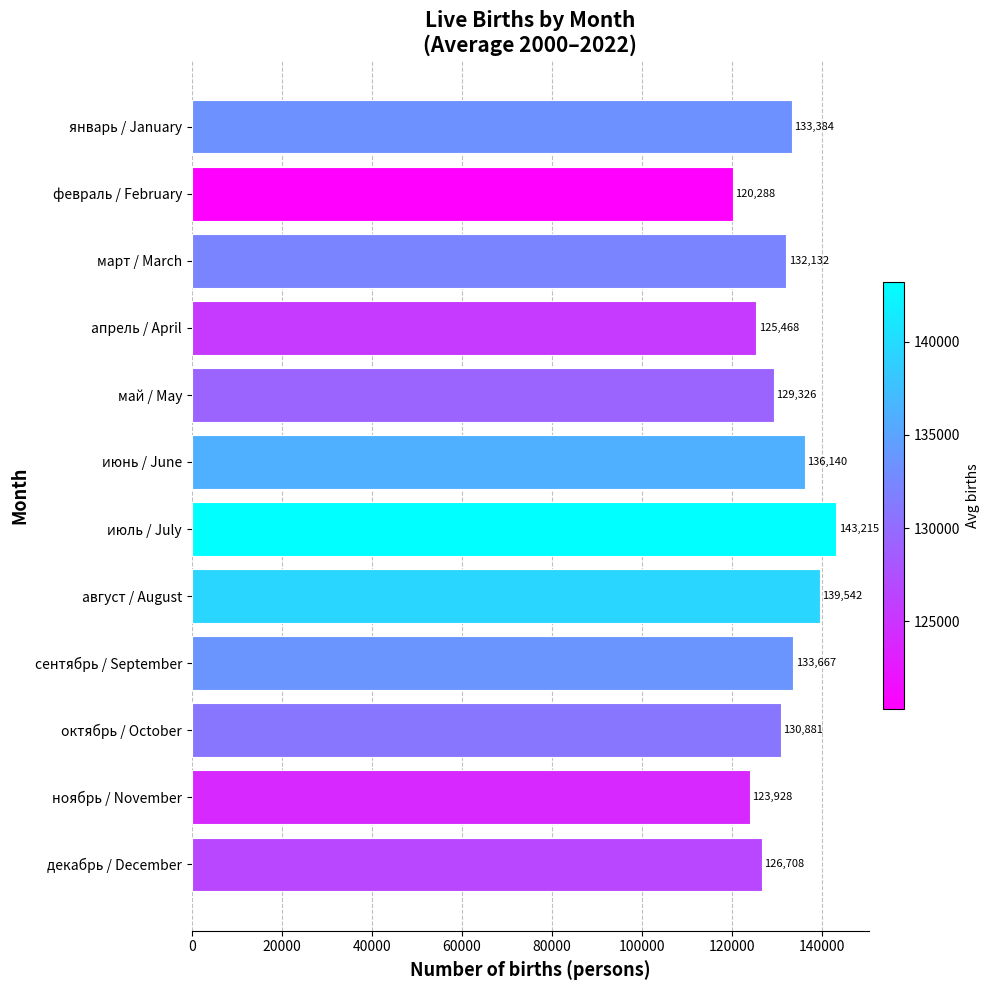

Which label corresponds to the largest value in the chart?

июль / July